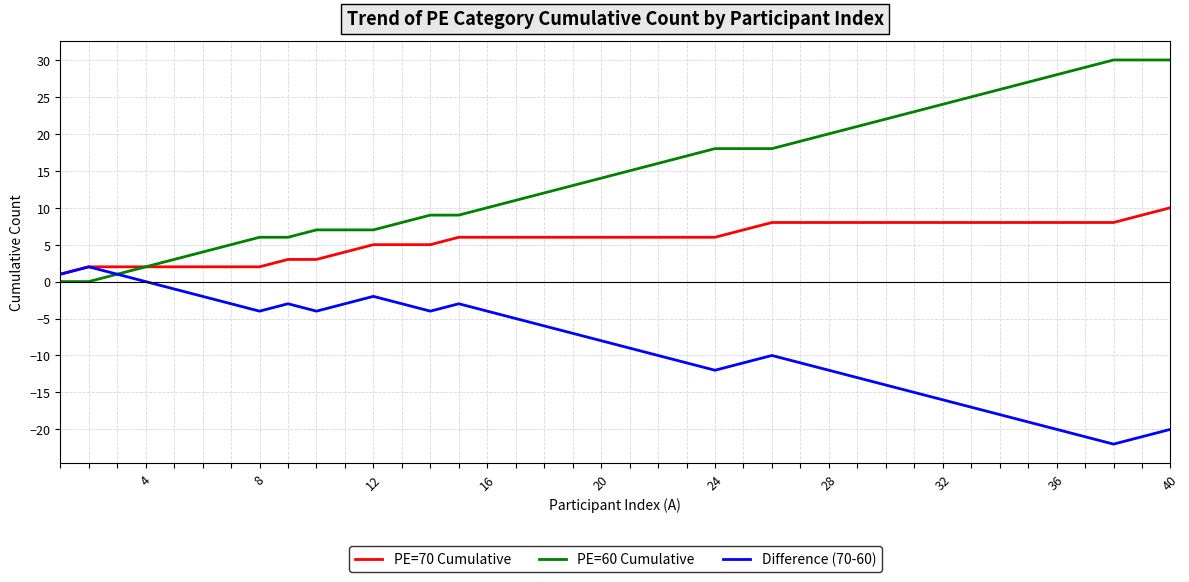

List the series in order of their overall mean, highest first.

PE=60 Cumulative, PE=70 Cumulative, Difference (70-60)